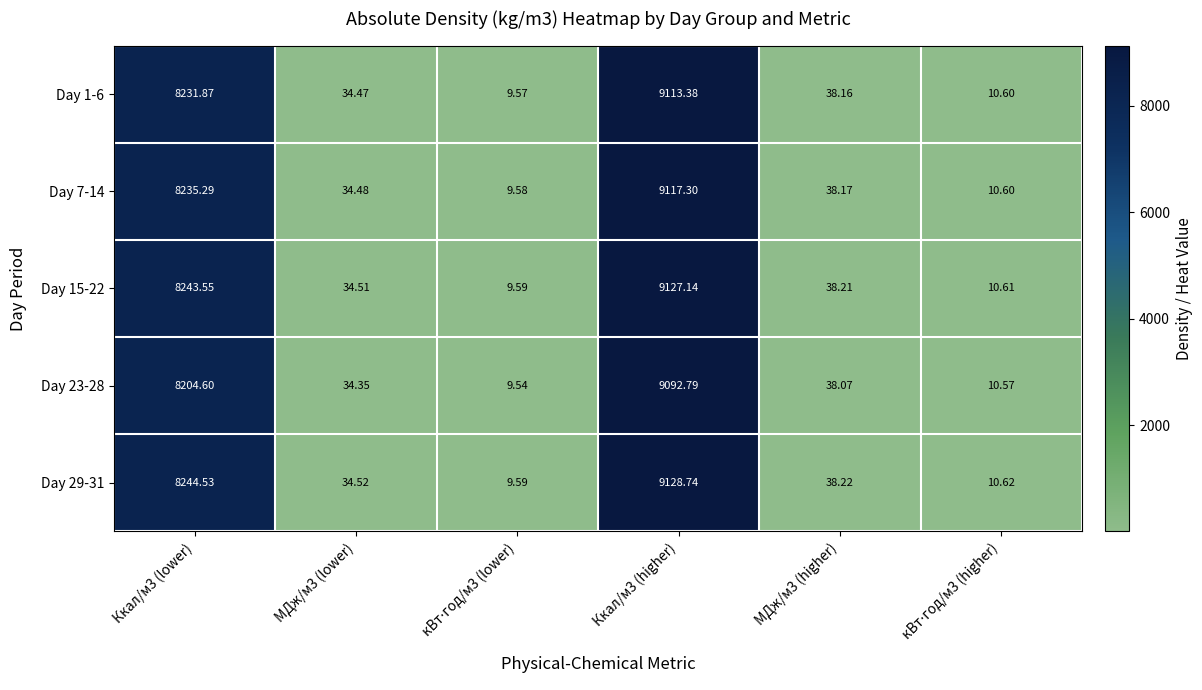

What is the minimum value shown in the chart?

9.5